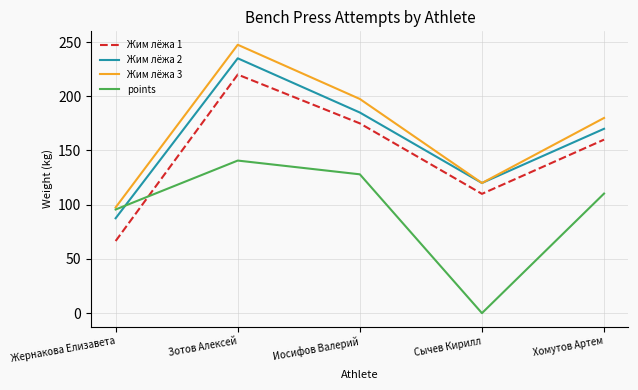

True or false: Жим лёжа 2 and Жим лёжа 1 intersect in this chart.

False